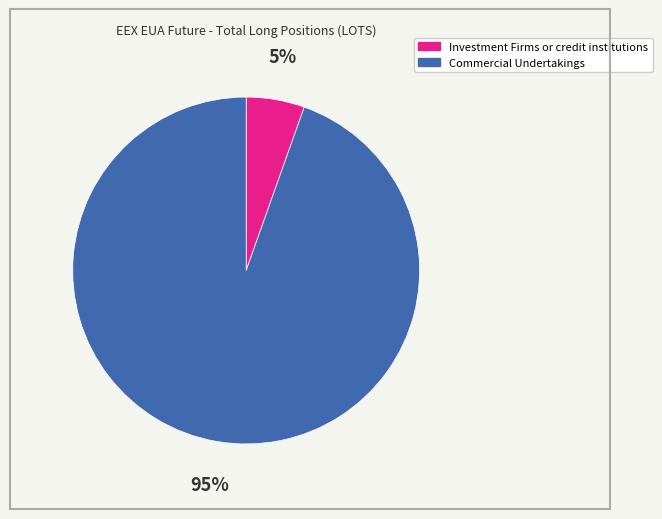

Rank the categories by value from highest to lowest.

Commercial Undertakings, Investment Firms or credit institutions